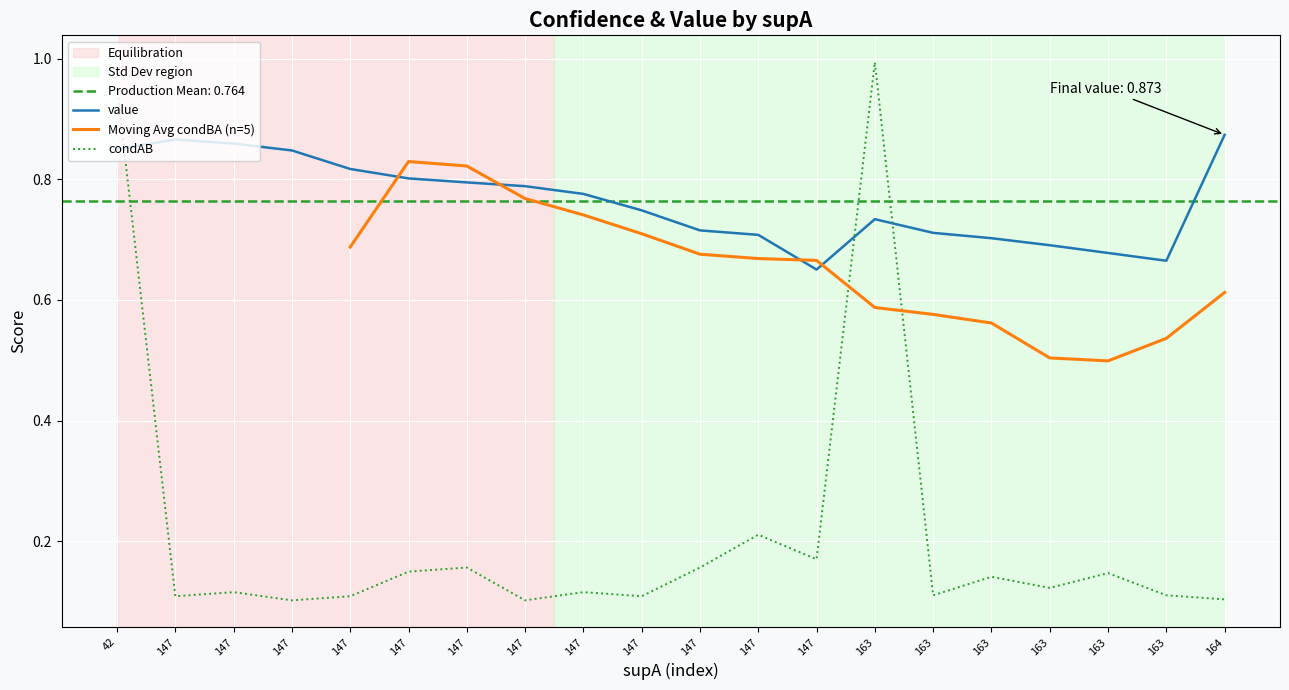

What is the spread (max minus min) of values at 147?

0.8